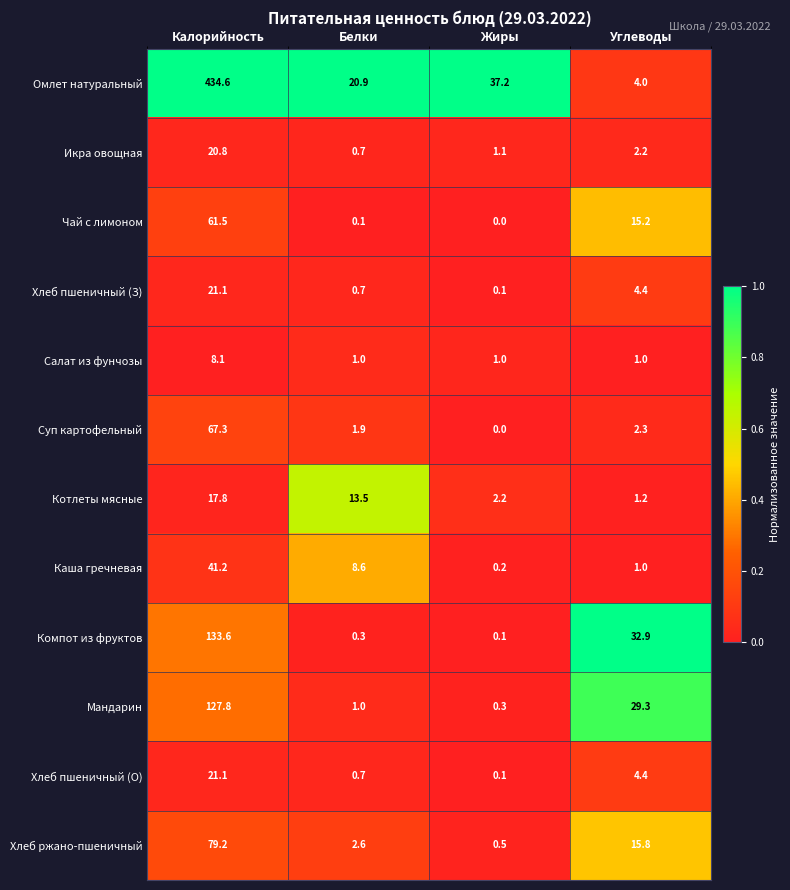

At which label does Хлеб пшеничный (З) first exceed 4?

Калорийность